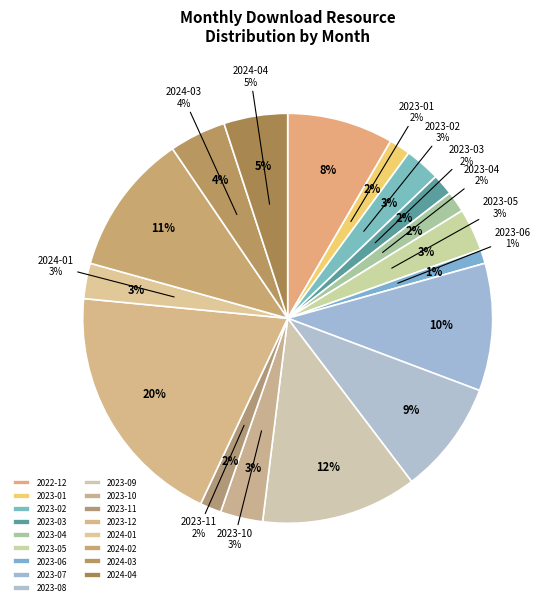

How many slices are in this pie chart?

17